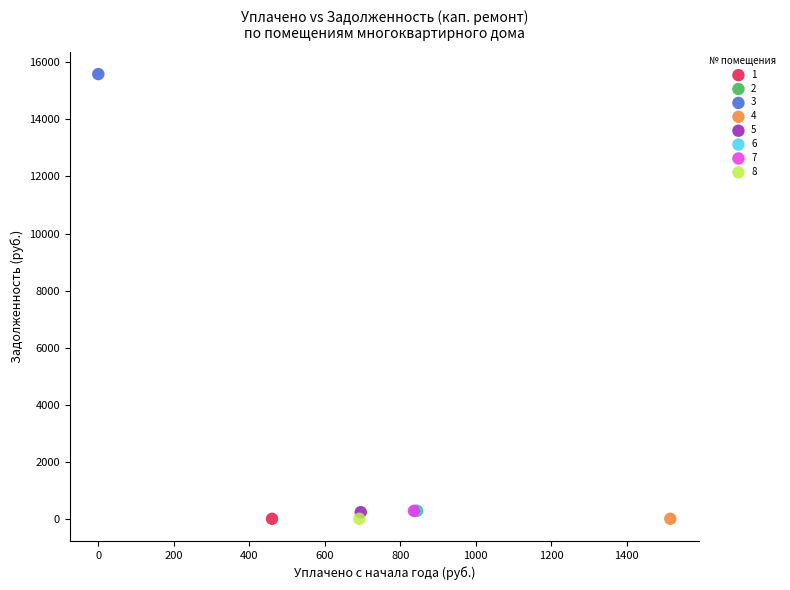

What are all the series names shown in the legend?

1, 2, 3, 4, 5, 6, 7, 8